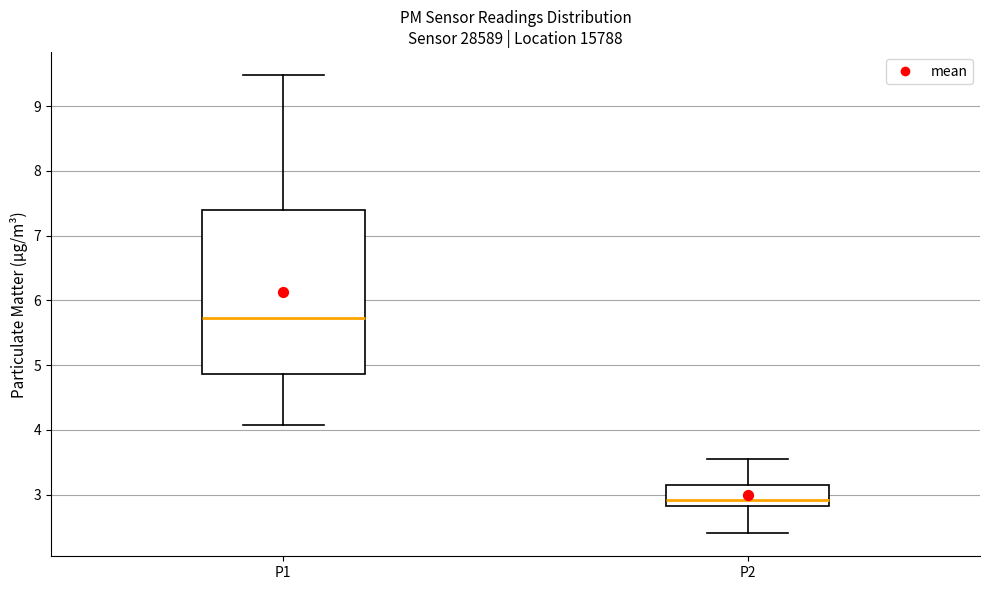

Comparing the boxes themselves (not the whiskers), which one is the tallest?

P1